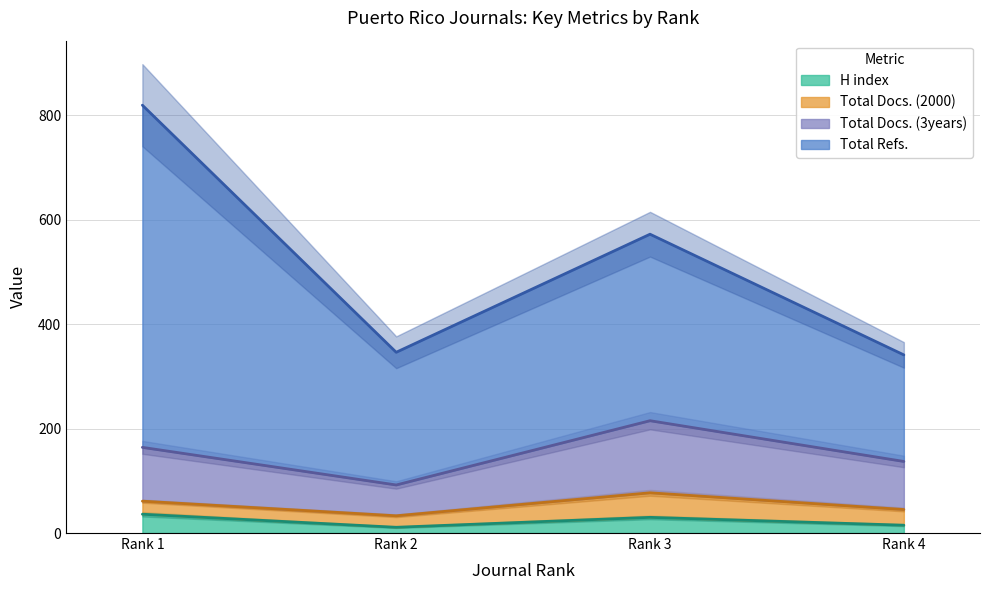

True or false: Total Docs. (3years) has a value of 137 at Rank 4.

True